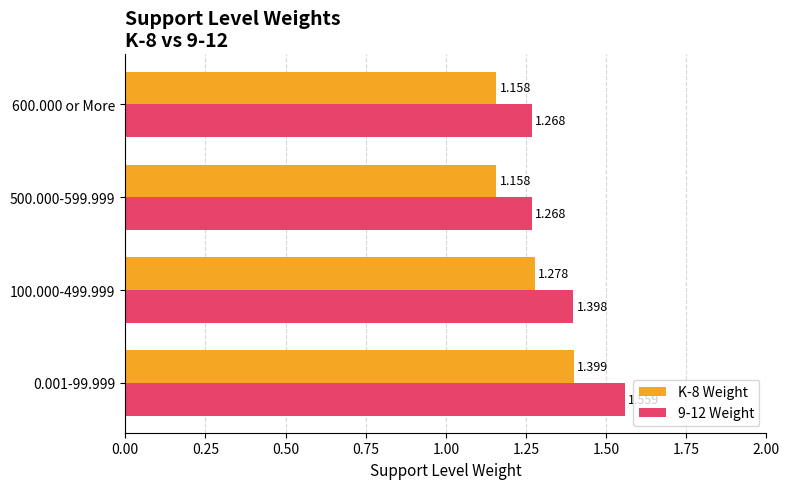

What is the difference between the maximum and minimum values in the 9-12 Weight series?

0.3